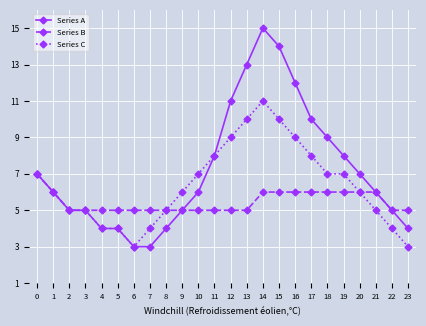

Reading left to right, what are all the values shown in this chart?

Series A: 7	6	5	5	4	4	3	3	4	5	6	8	11	13	15	14	12	10	9	8	7	6	5	4
Series B: 7	6	5	5	5	5	5	5	5	5	5	5	5	5	6	6	6	6	6	6	6	6	5	5
Series C: 7	6	5	5	4	4	3	4	5	6	7	8	9	10	11	10	9	8	7	7	6	5	4	3